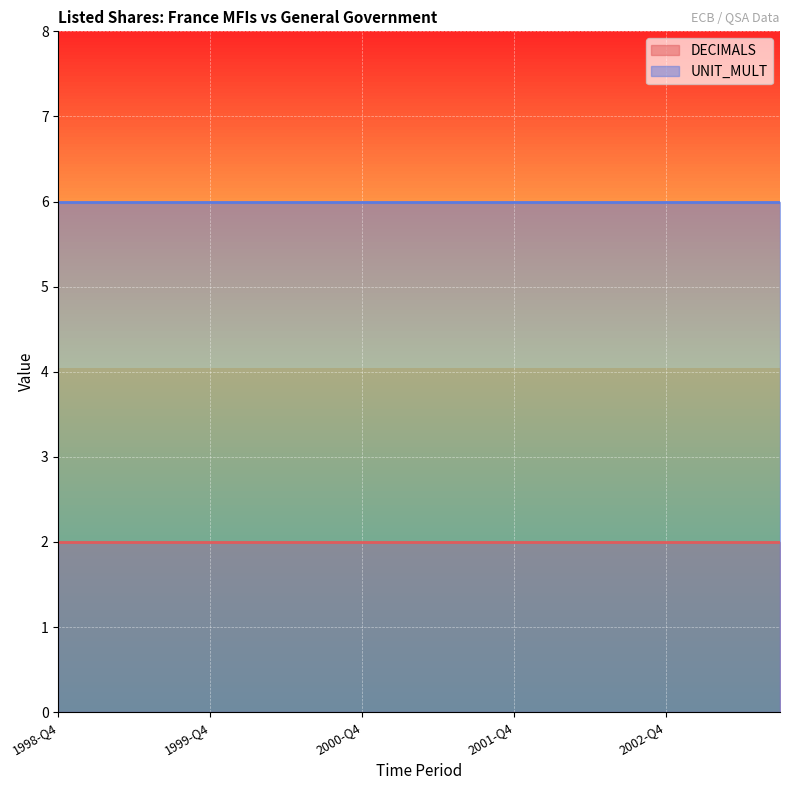

What is the label of the 2nd point from the left?

1999-Q1